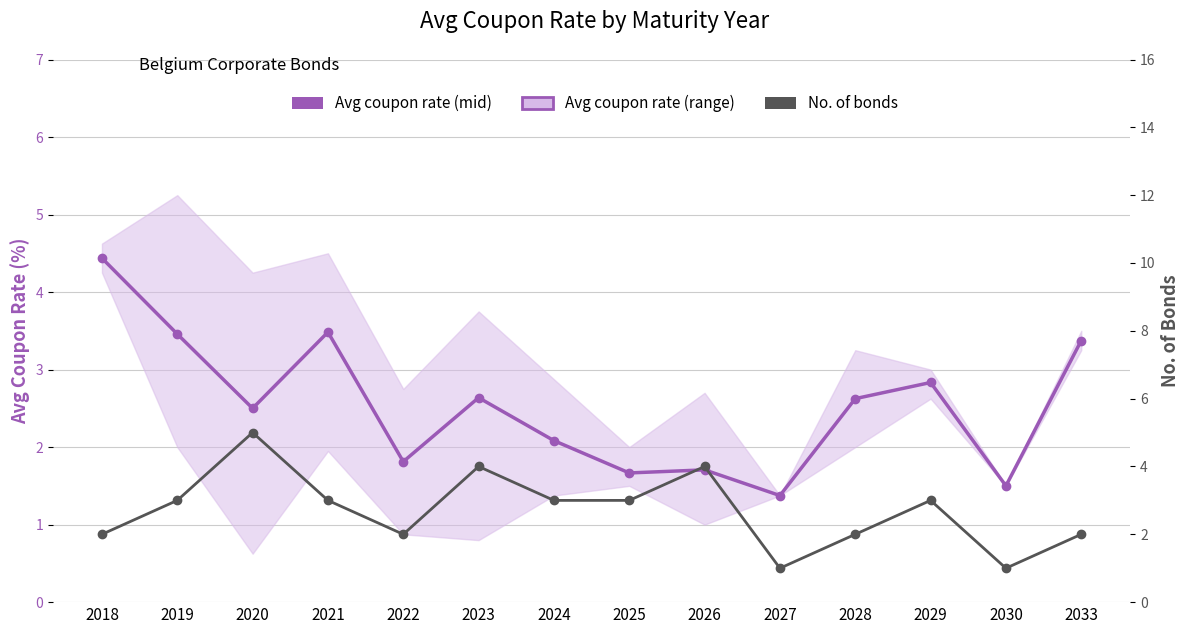

Reading left to right, list all the values displayed in this chart.

Avg coupon rate (mid): 4.4	3.5	2.5	3.5	1.8	2.6	2.1	1.7	1.7	1.4	2.6	2.8	1.5	3.4
No. of bonds: 2.0	3.0	5.0	3.0	2.0	4.0	3.0	3.0	4.0	1.0	2.0	3.0	1.0	2.0